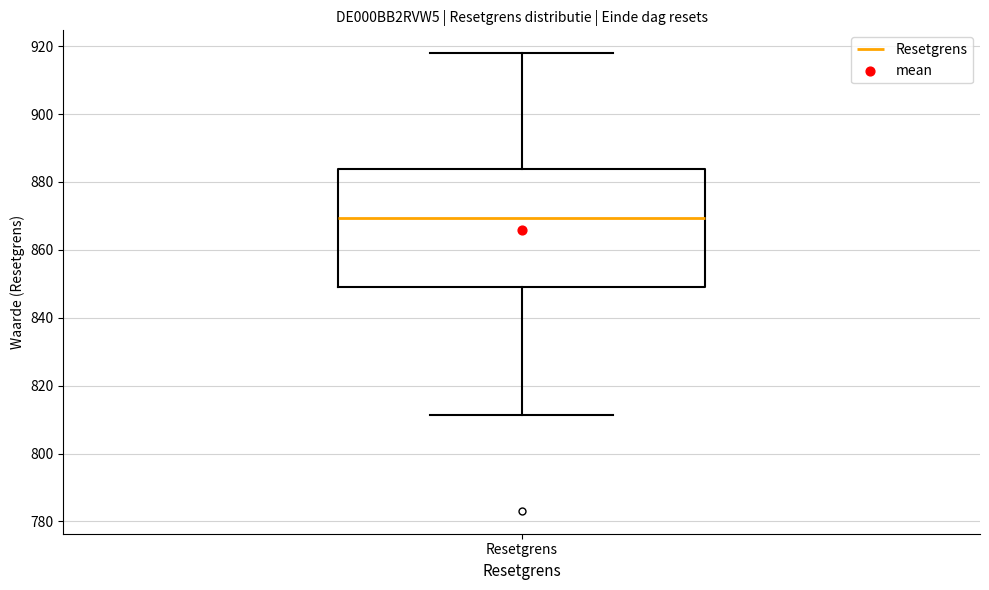

Read this box plot against the y-axis: the position of the median line, the range covered by the box, and the ends of both whiskers. The values are not printed on the chart, so give them approximately, as read against the axis.

median 870, box 850 to 884, whiskers 812 to 918